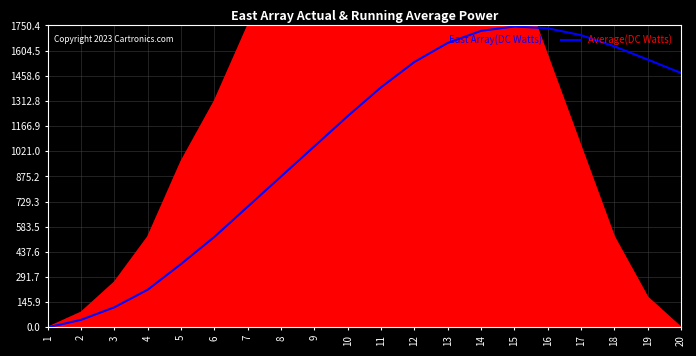

At which label does the data first exceed 1392?

11